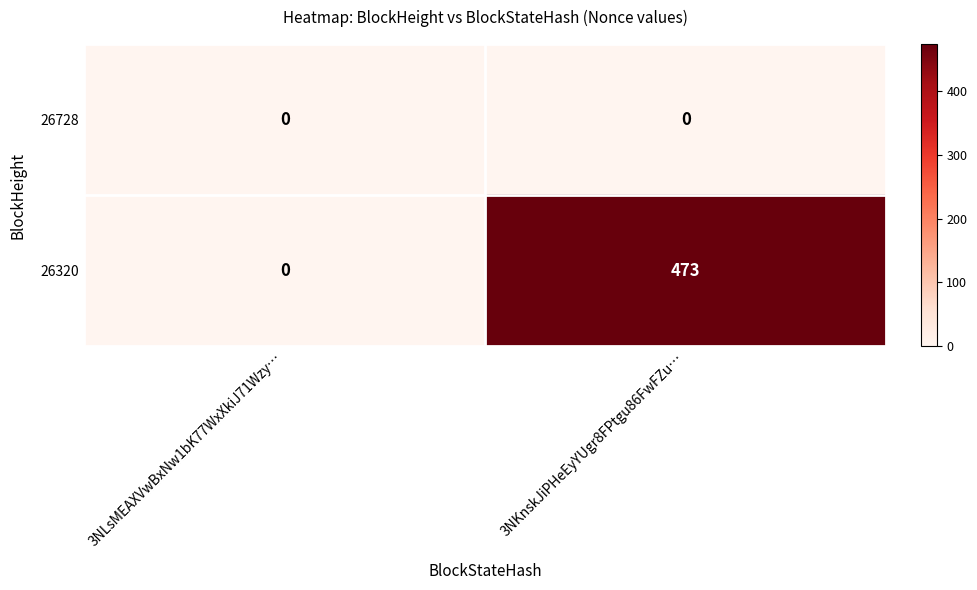

Is it true that 26728 equals 0 at 3NKnskJiPHeEyYUgr8FPtgu86FwFZu…?

True